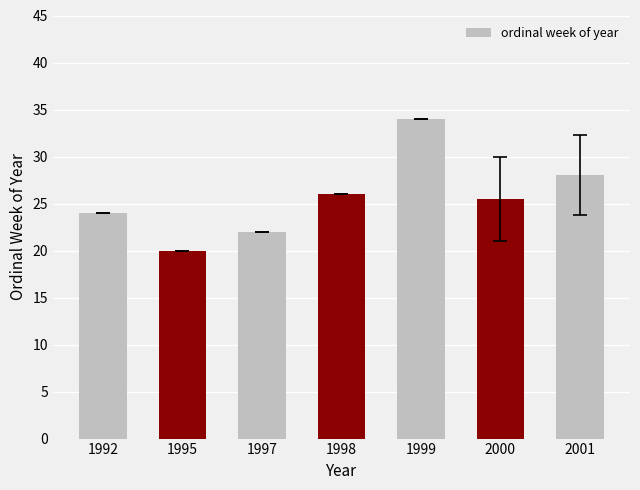

Is it true that the value at 2000 is 25.5?

True